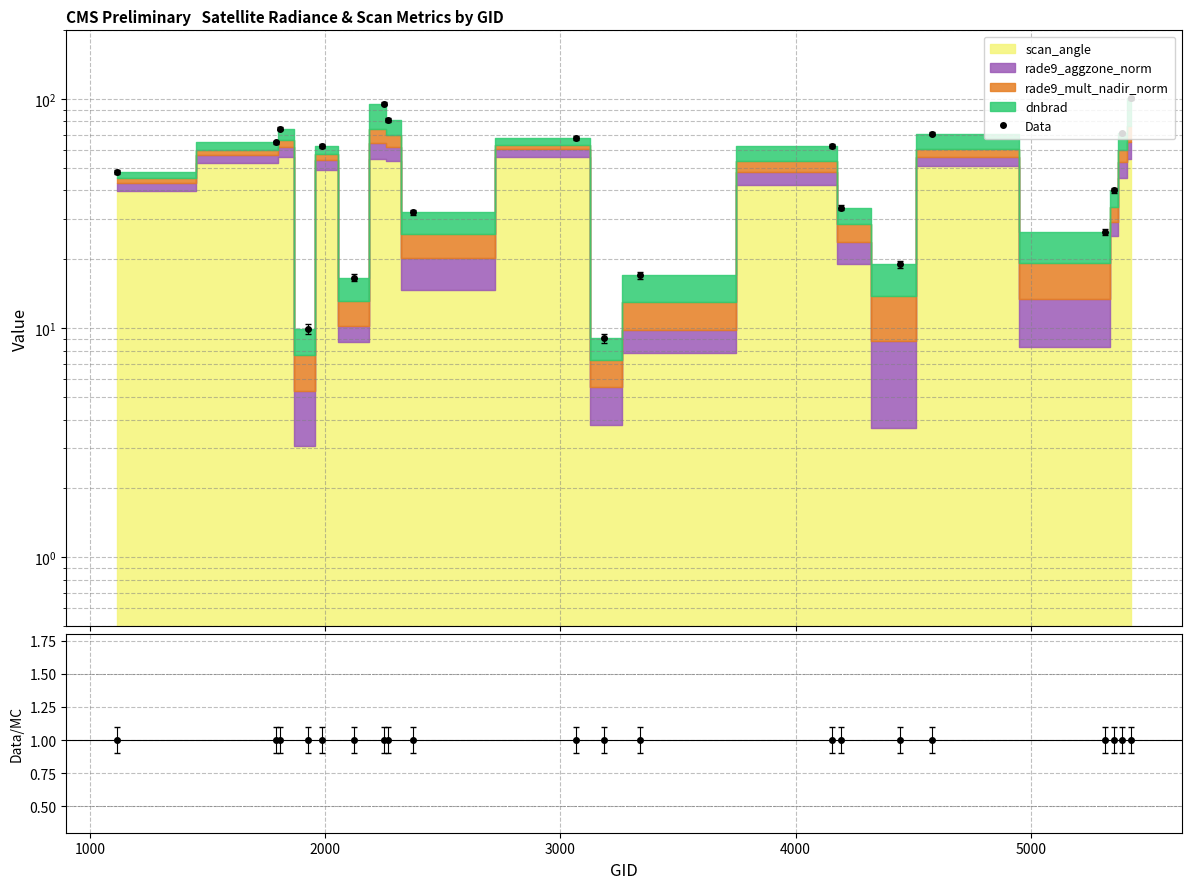

Between 2000 and 1000, which is larger?

2000